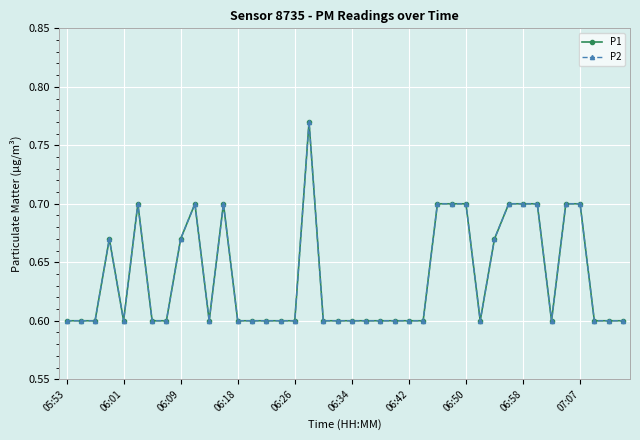

Reading left to right, transcribe all the data shown in this chart.

P1: 0.6	0.6	0.6	0.7	0.6	0.7	0.6	0.6	0.7	0.7	0.6	0.7	0.6	0.6	0.6	0.6	0.6	0.8	0.6	0.6	0.6	0.6	0.6	0.6	0.6	0.6	0.7	0.7	0.7	0.6	0.7	0.7	0.7	0.7	0.6	0.7	0.7	0.6	0.6	0.6
P2: 0.6	0.6	0.6	0.7	0.6	0.7	0.6	0.6	0.7	0.7	0.6	0.7	0.6	0.6	0.6	0.6	0.6	0.8	0.6	0.6	0.6	0.6	0.6	0.6	0.6	0.6	0.7	0.7	0.7	0.6	0.7	0.7	0.7	0.7	0.6	0.7	0.7	0.6	0.6	0.6